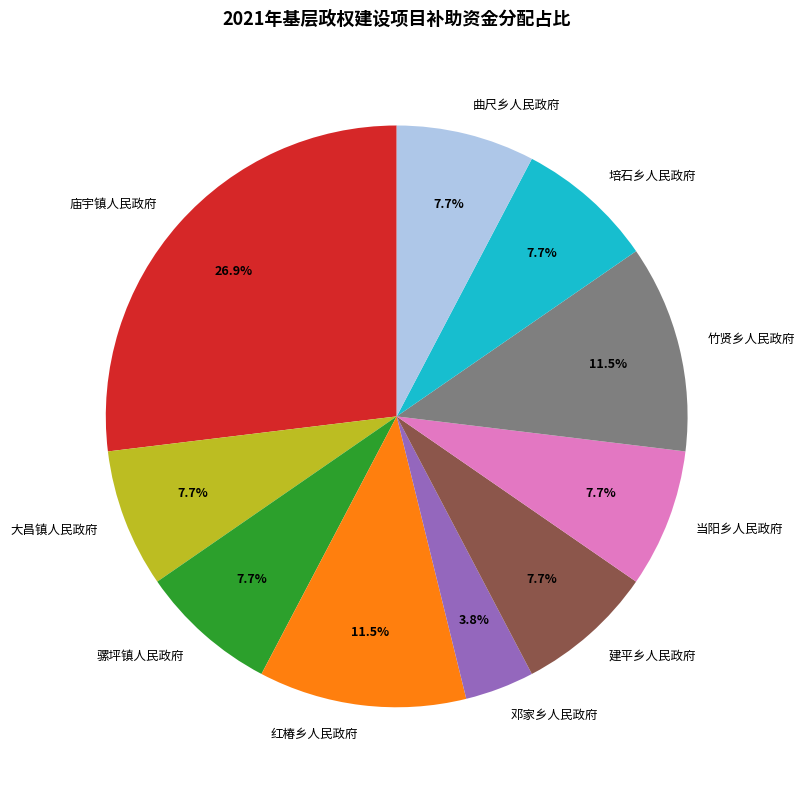

Is there any slice that represents more than half of the pie?

No